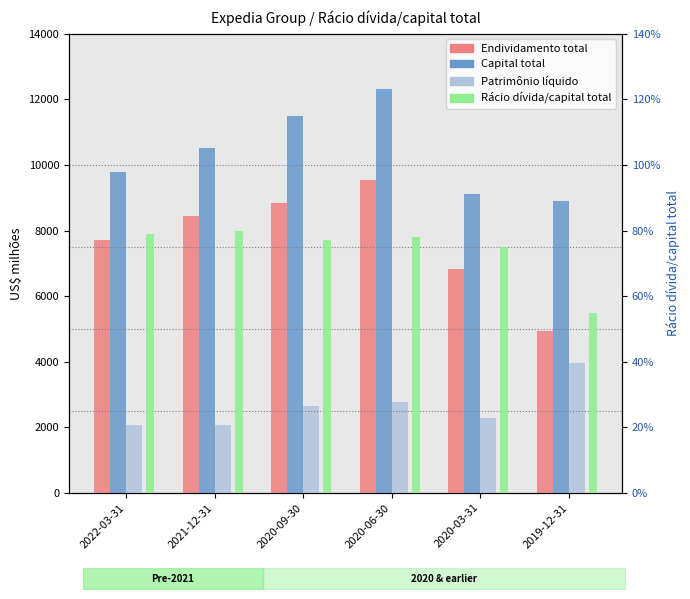

Reading right to left, extract all data points from this chart.

Endividamento total: 2019-12-31=4938.0	2020-03-31=6830.0	2020-06-30=9553.0	2020-09-30=8826.0	2021-12-31=8450.0	2022-03-31=7719.0
Capital total: 2019-12-31=8905.0	2020-03-31=9100.0	2020-06-30=12309.0	2020-09-30=11480.0	2021-12-31=10507.0	2022-03-31=9797.0
Patrimônio líquido: 2019-12-31=3967.0	2020-03-31=2270.0	2020-06-30=2756.0	2020-09-30=2654.0	2021-12-31=2057.0	2022-03-31=2078.0
Rácio dívida/capital total: 2019-12-31=0.6	2020-03-31=0.8	2020-06-30=0.8	2020-09-30=0.8	2021-12-31=0.8	2022-03-31=0.8